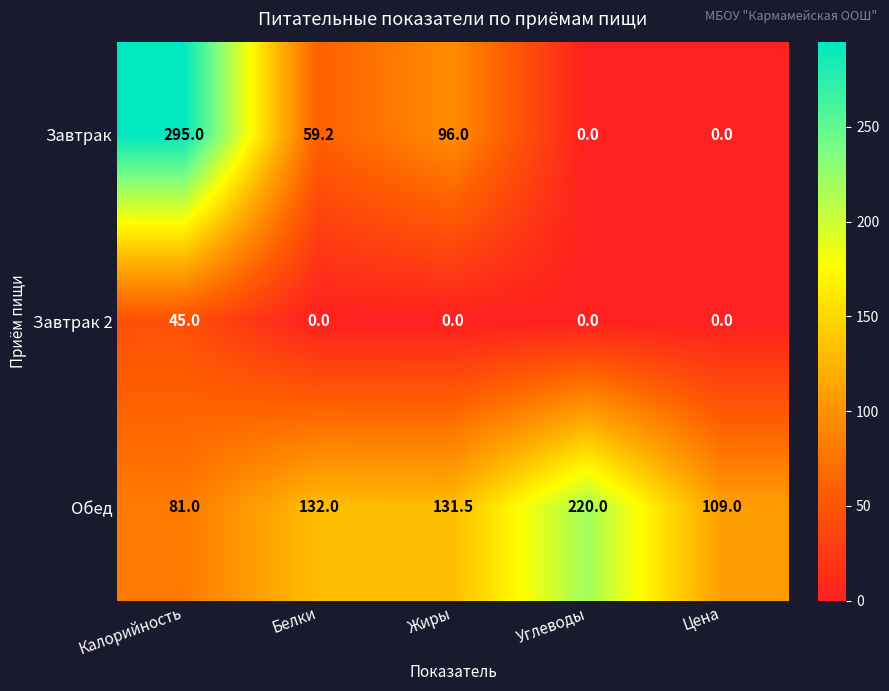

What is the difference between the second highest and minimum values in the Обед series?

51.0